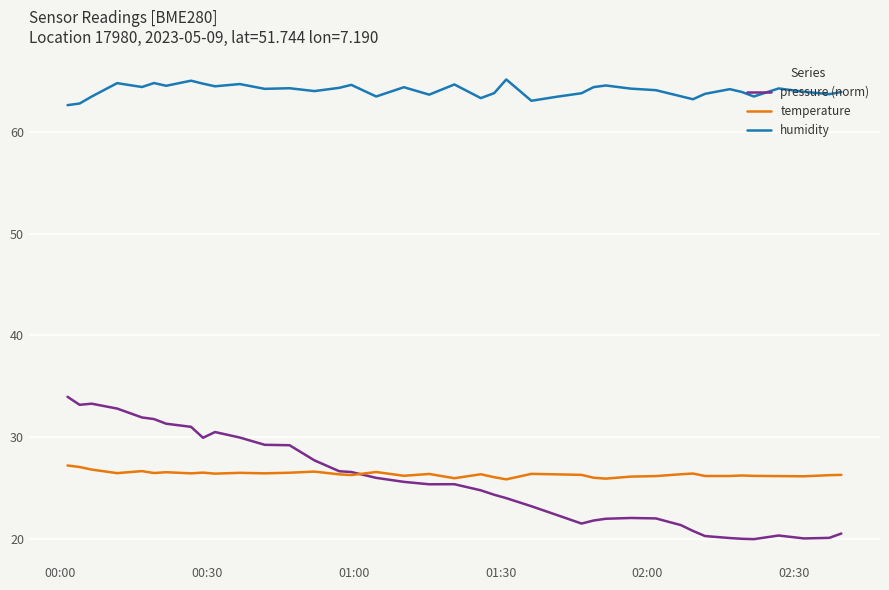

True or false: humidity and pressure (norm) intersect in this chart.

False